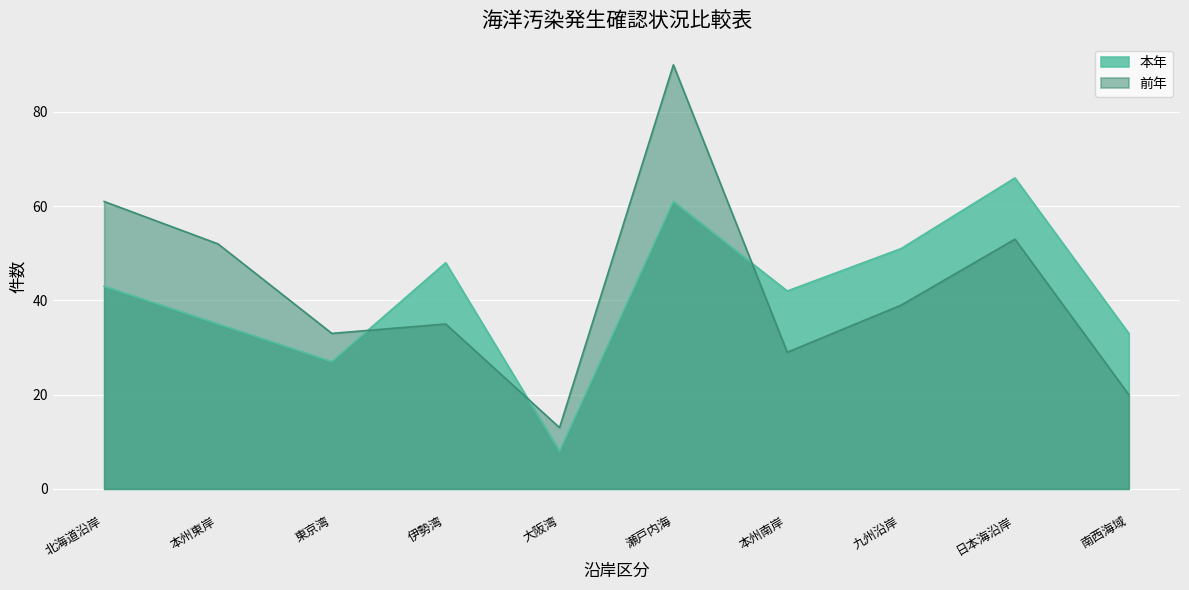

At which category is the sum across all series the highest?

瀬戸内海